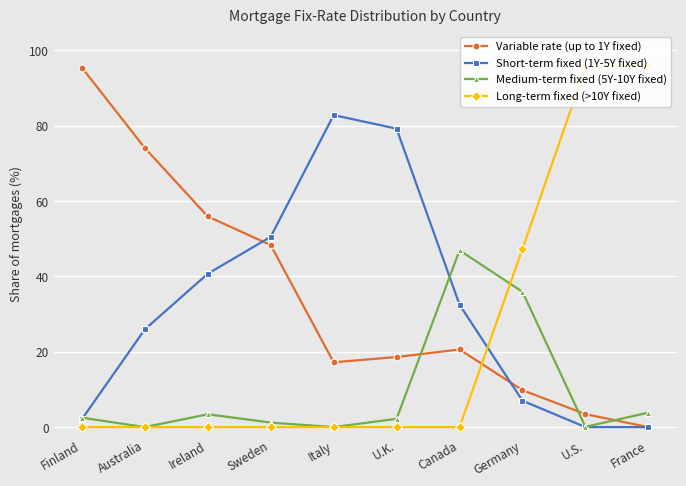

True or false: Medium-term fixed (5Y-10Y fixed) has a value of 0.0 at Australia.

True